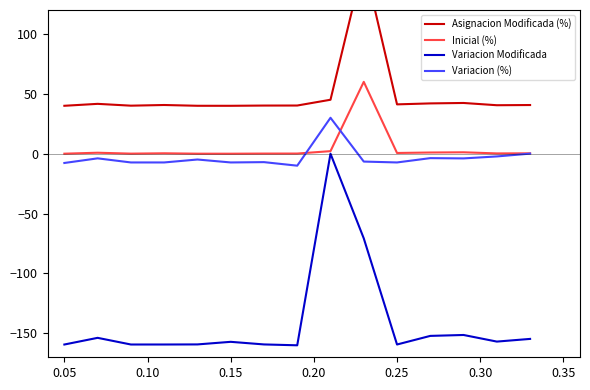

What is the minimum value shown in the chart?

-160.0